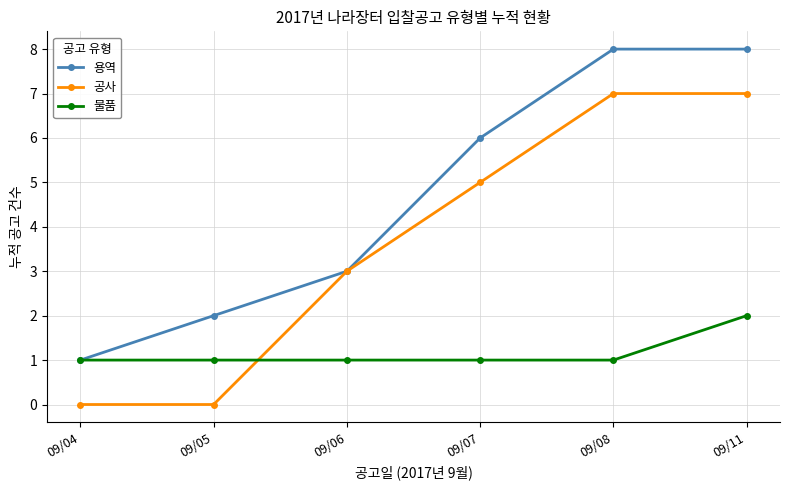

True or false: 물품 has a value of 1 at 09/08.

True